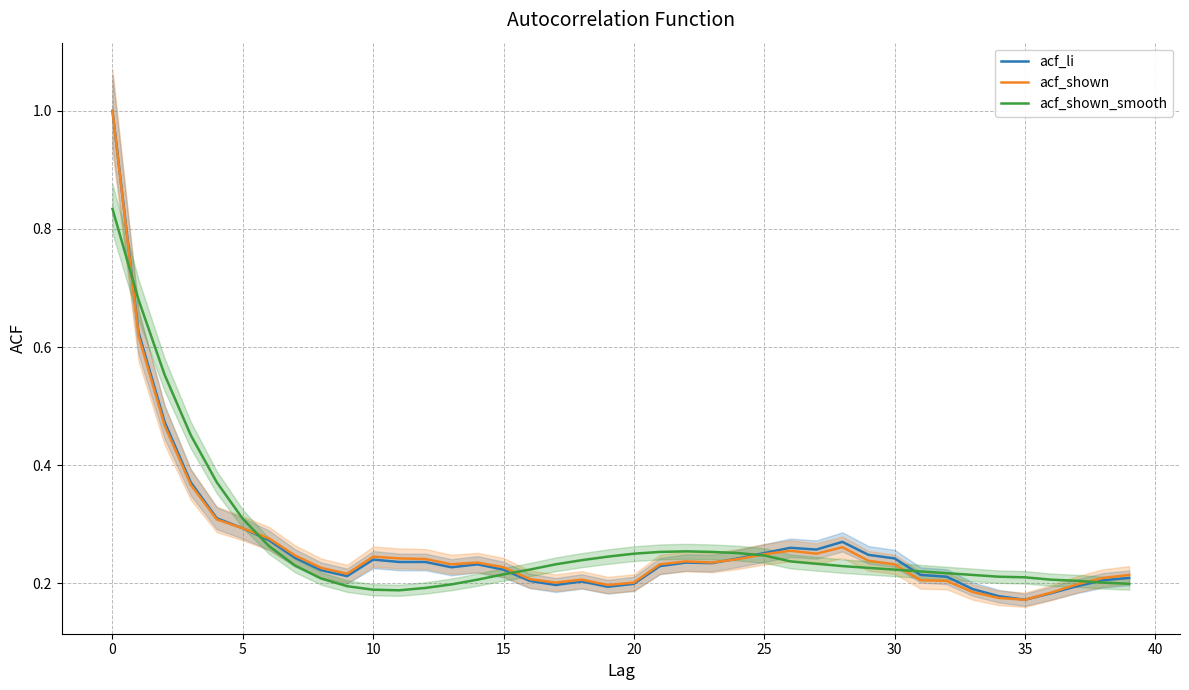

What is the label of the 4th point from the right?

36